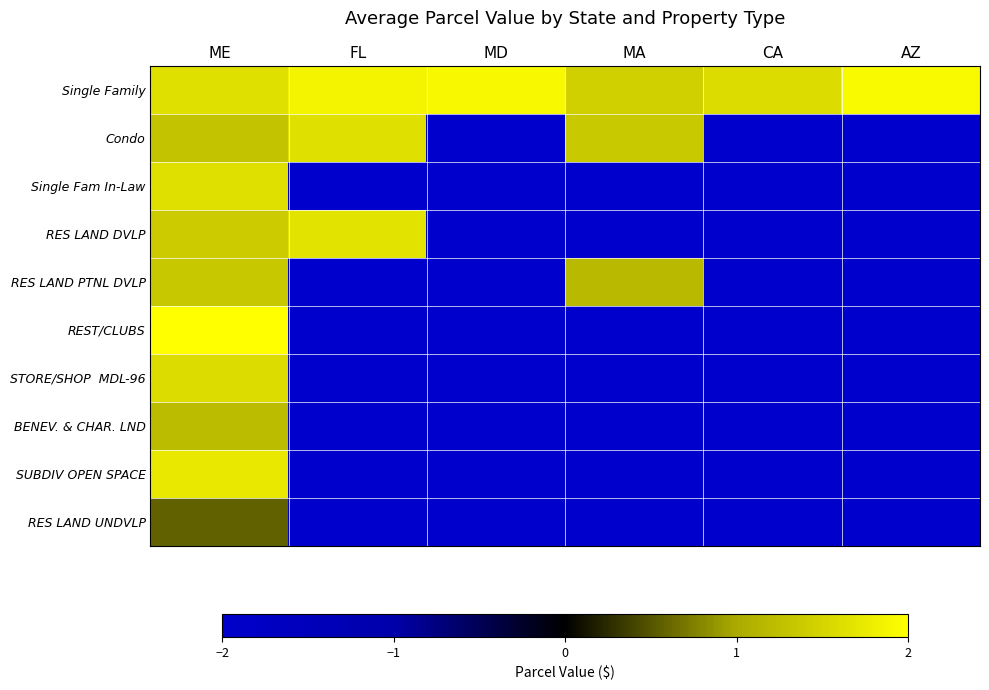

Which category has the highest value across all series?

ME